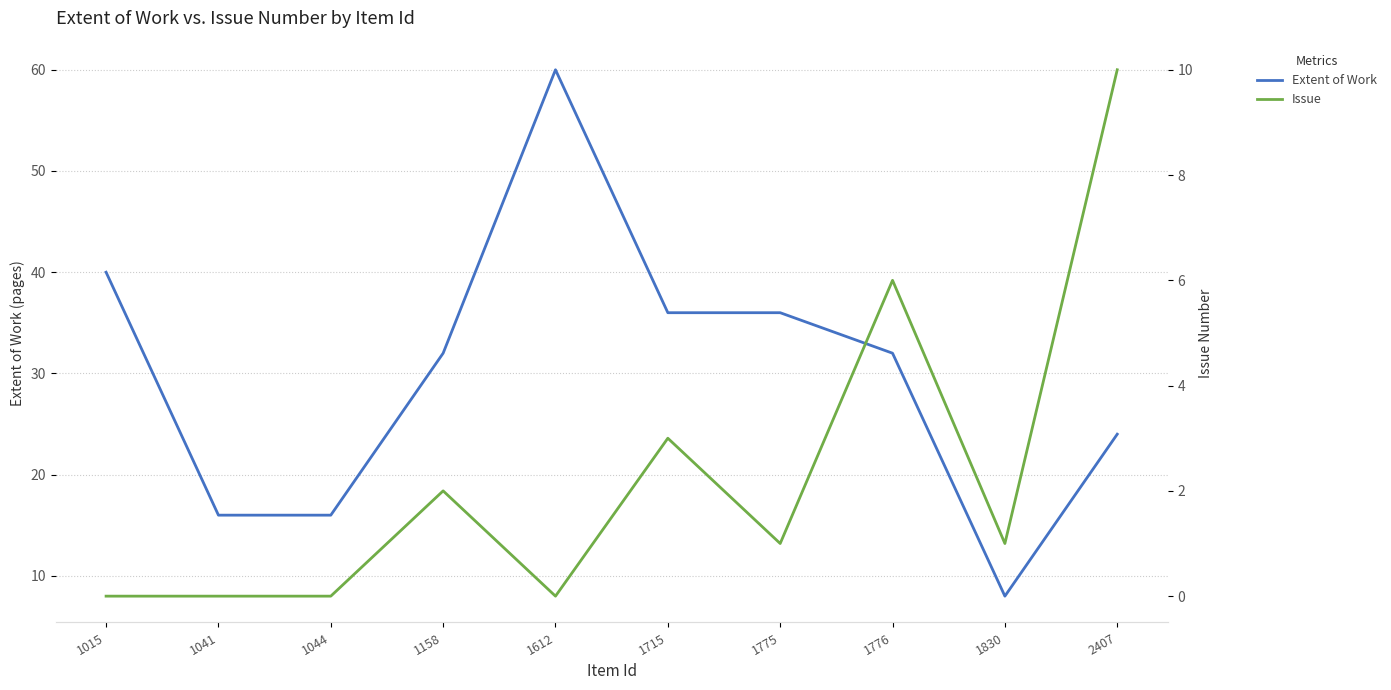

At which label does Extent of Work first exceed 32?

1015